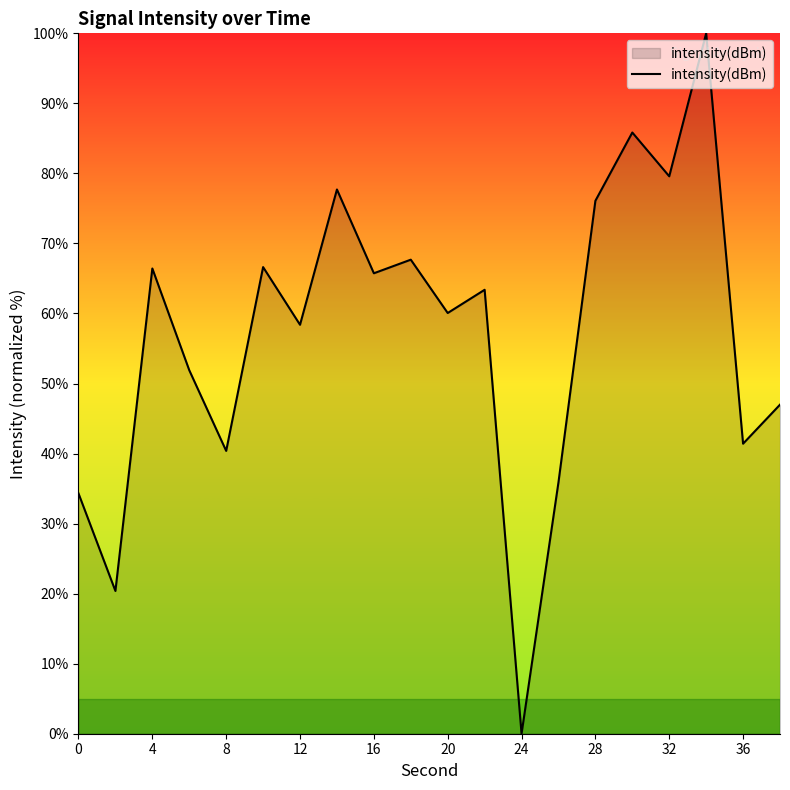

What is the difference between the maximum and minimum values?

100.0